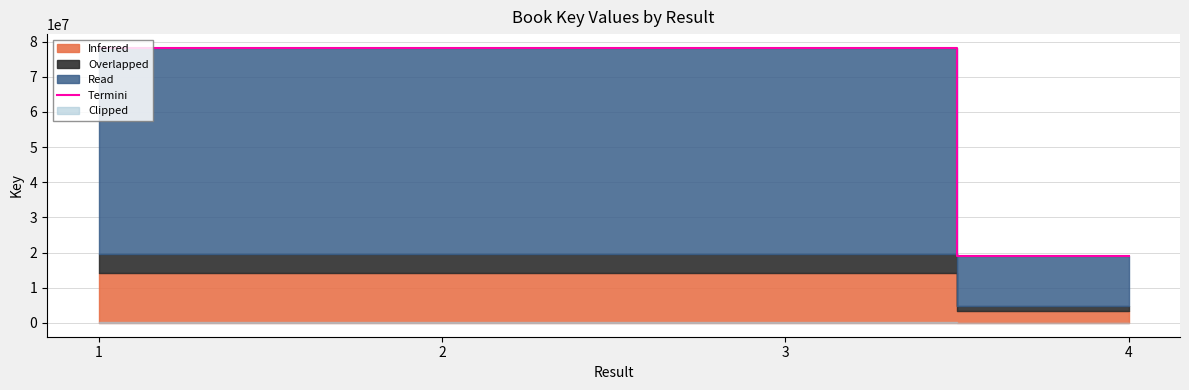

Reading left to right, transcribe all the data shown in this chart.

78199078	78200281	78197511	19034679